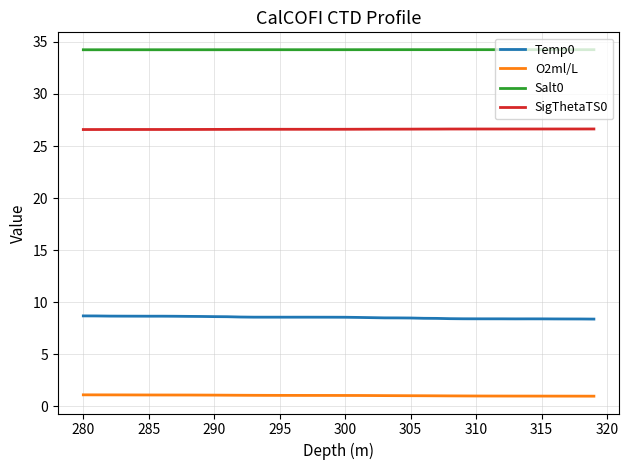

How many categories are shown in the chart?

40